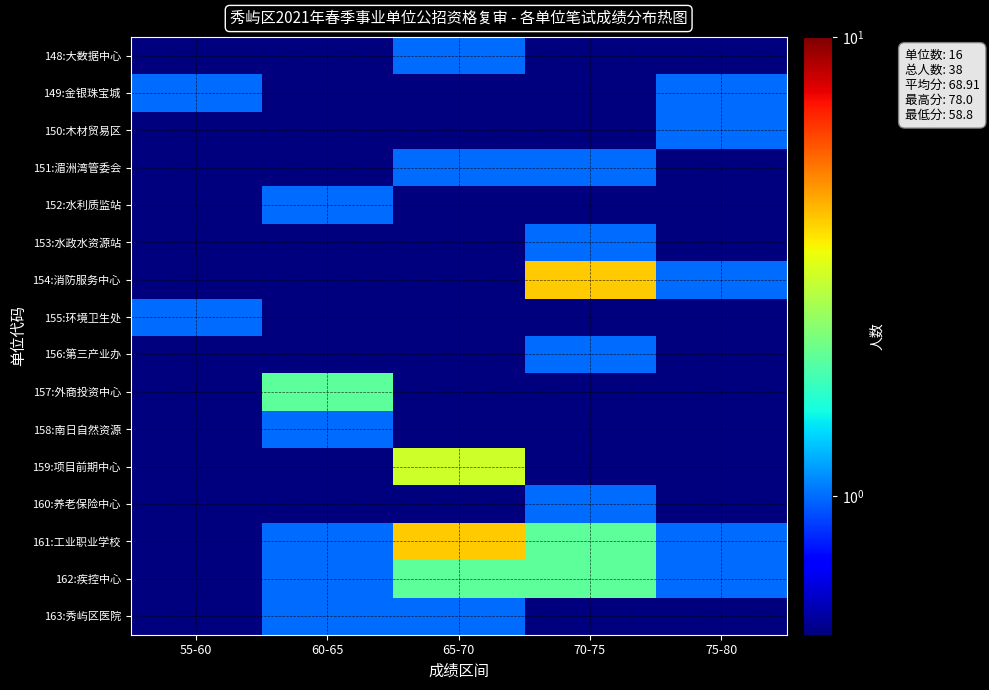

Which has a higher value, 75-80 or 55-60?

75-80